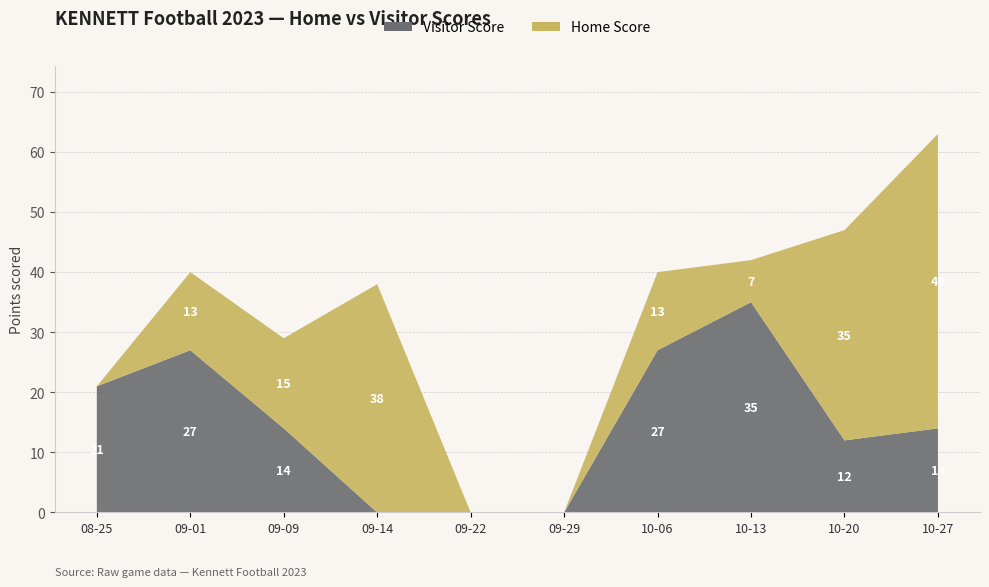

Reading left to right, transcribe all the data shown in this chart.

Visitor Score: 2023-08-25=21	2023-09-01=27	2023-09-09=14	2023-09-14=0	2023-09-22=0	2023-09-29=0	2023-10-06=27	2023-10-13=35	2023-10-20=12	2023-10-27=14
Home Score: 2023-08-25=0	2023-09-01=13	2023-09-09=15	2023-09-14=38	2023-09-22=0	2023-09-29=0	2023-10-06=13	2023-10-13=7	2023-10-20=35	2023-10-27=49